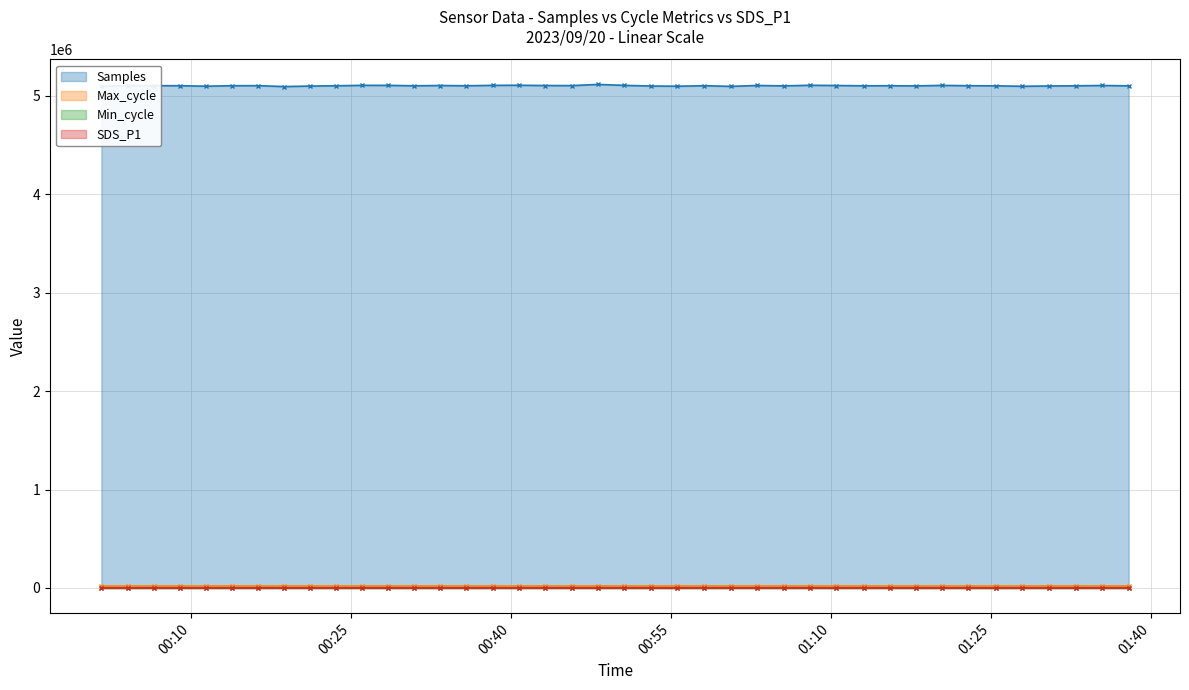

What is the label of the 34th point from the right?

2023/09/20 00:16:19